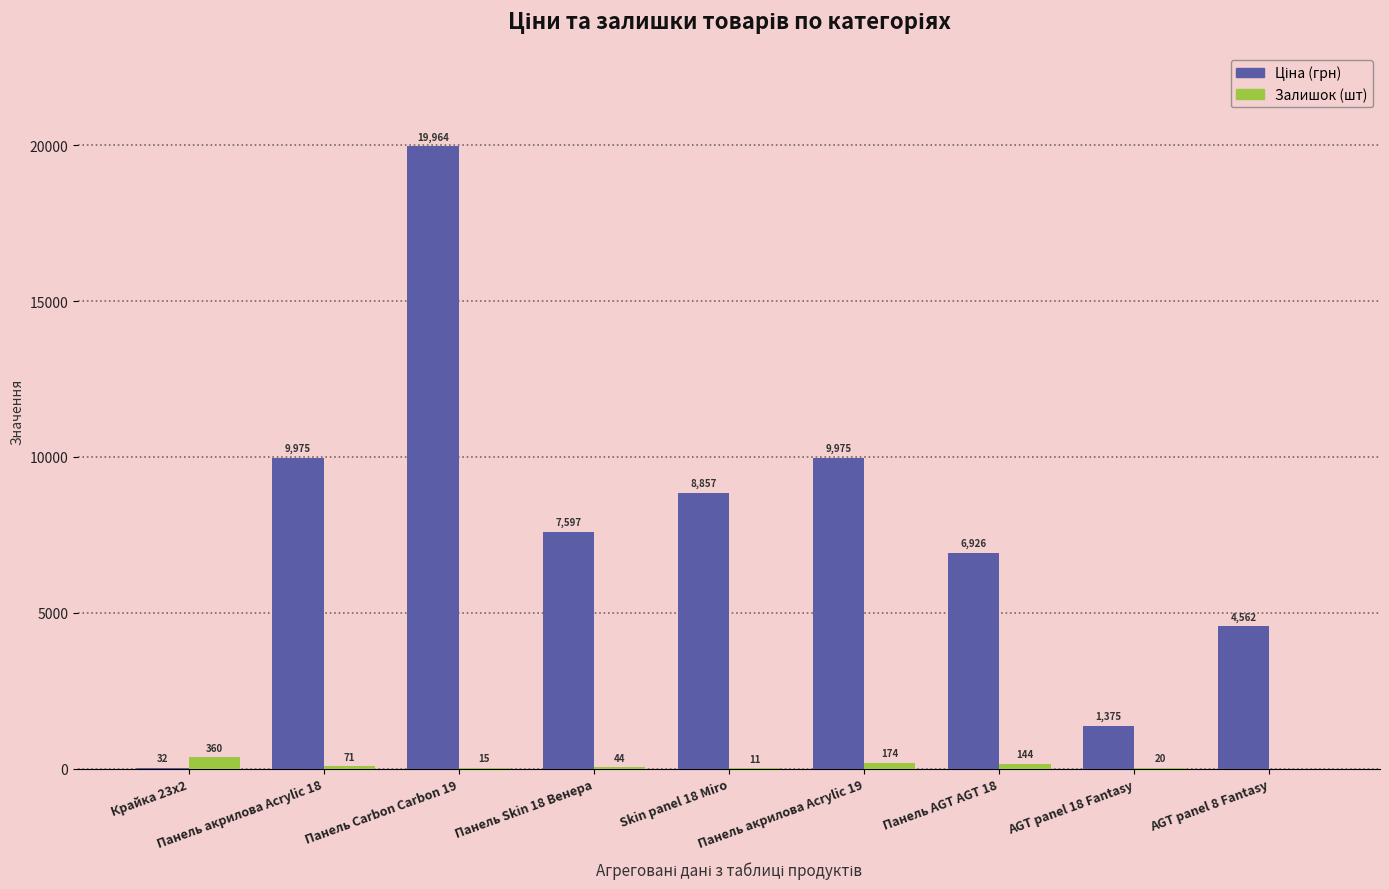

At which category is the sum across all series the highest?

Панель Carbon Carbon 19